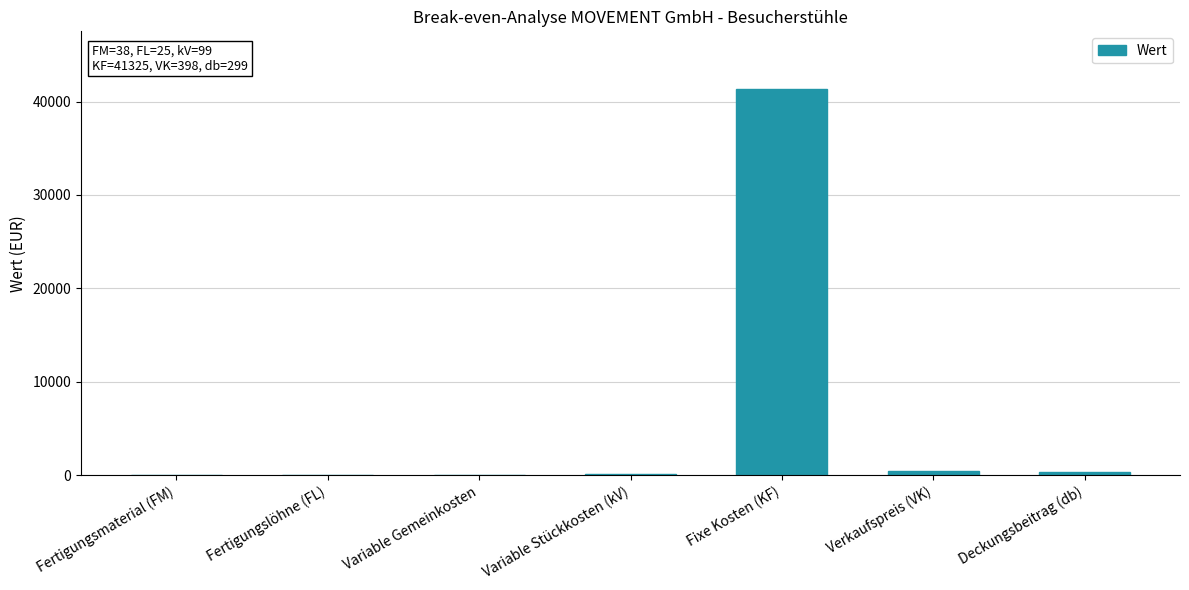

What is the maximum value shown in the chart?

41325